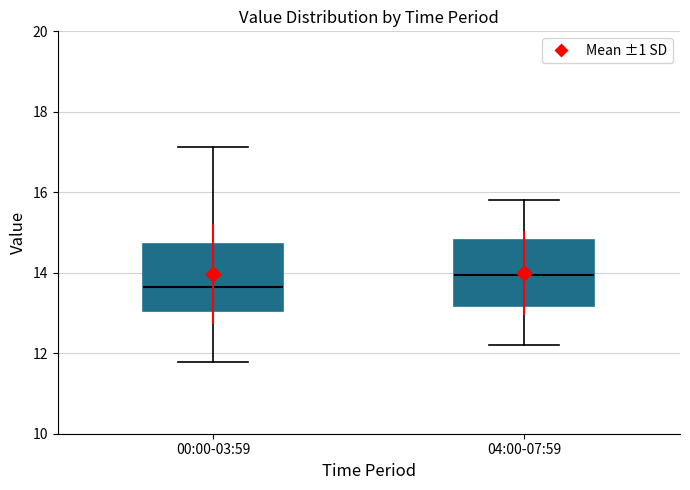

Reading left to right, read every box against the y-axis: the position of its median line, the range the box covers, and the ends of its whiskers. The values are not printed on the chart, so give them approximately, as read against the axis.

00:00-03:59: median 13.6, box 13.0 to 14.8, whiskers 11.8 to 17.2
04:00-07:59: median 14.0, box 13.2 to 14.8, whiskers 12.2 to 15.8